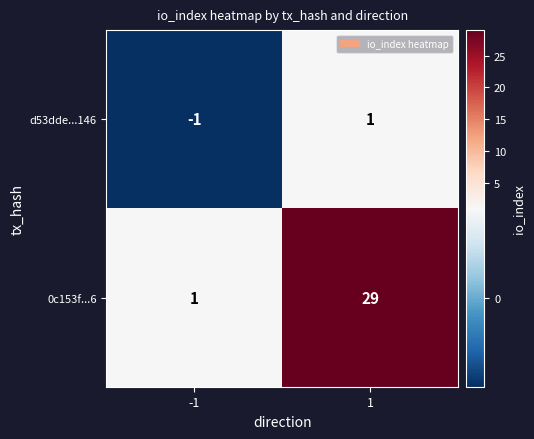

Which series has the widest spread of values?

0c153f...6